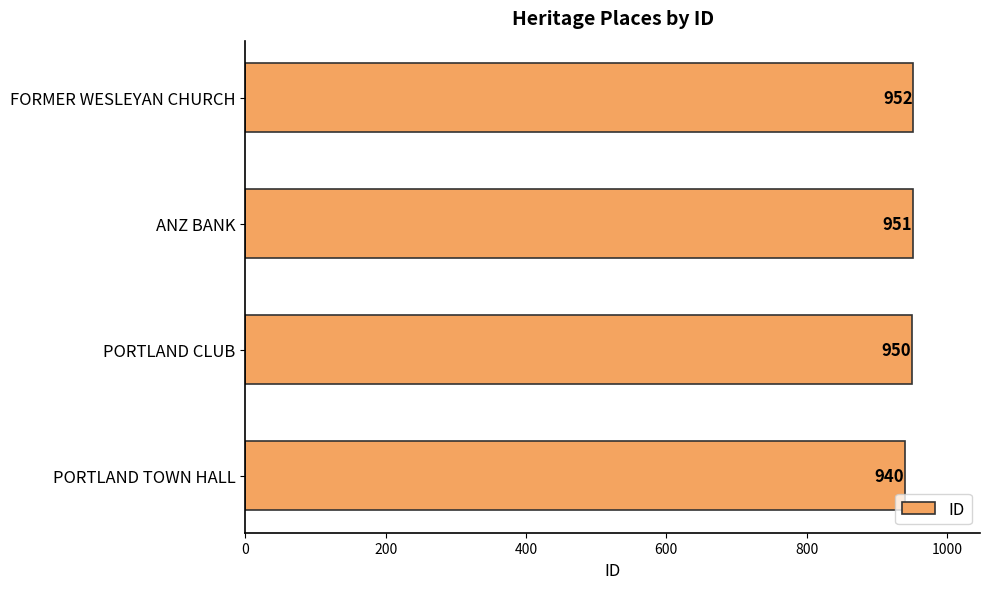

What is the difference between the maximum and minimum values?

12